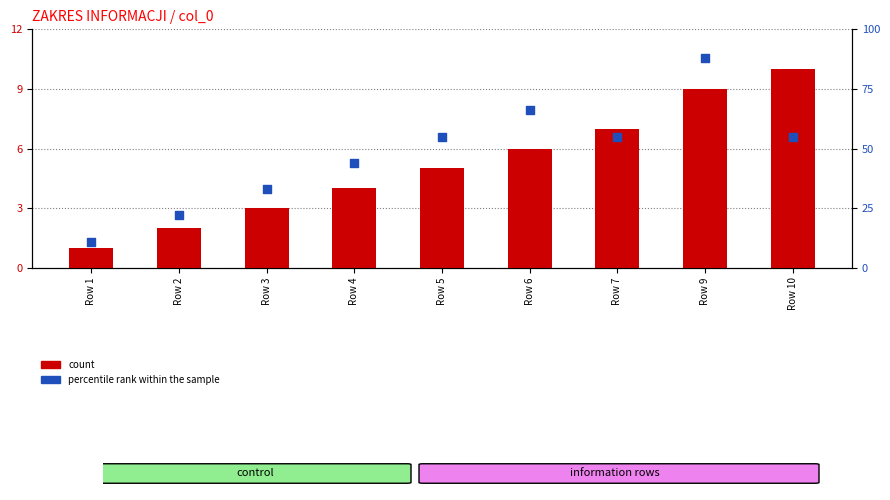

Which series reaches the maximum Y coordinate?

percentile rank within the sample